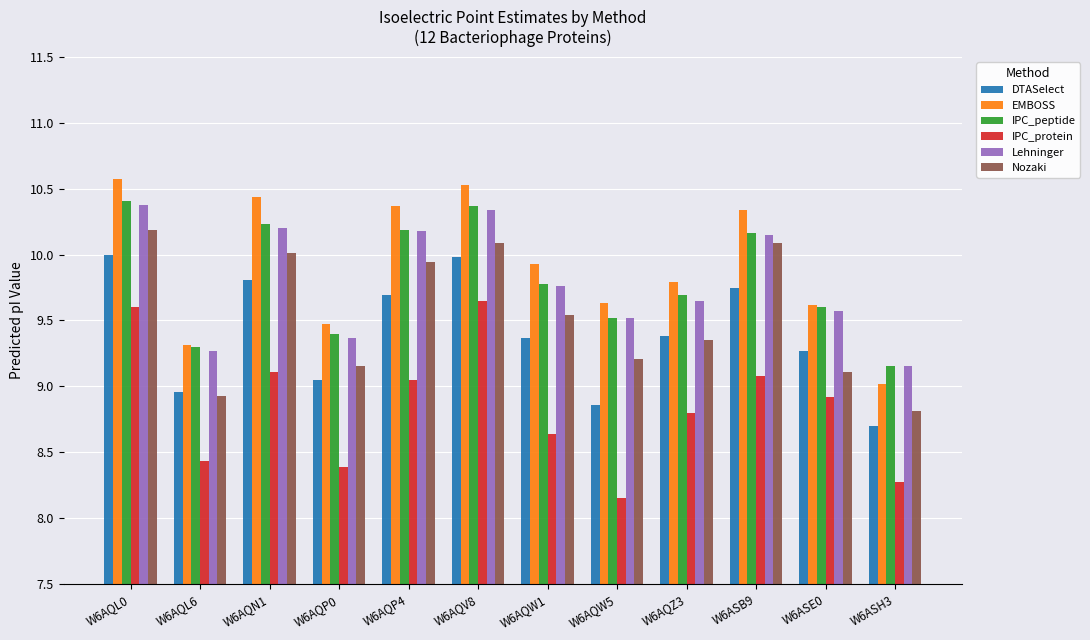

What are all the series names shown in the legend?

DTASelect, EMBOSS, IPC_peptide, IPC_protein, Lehninger, Nozaki